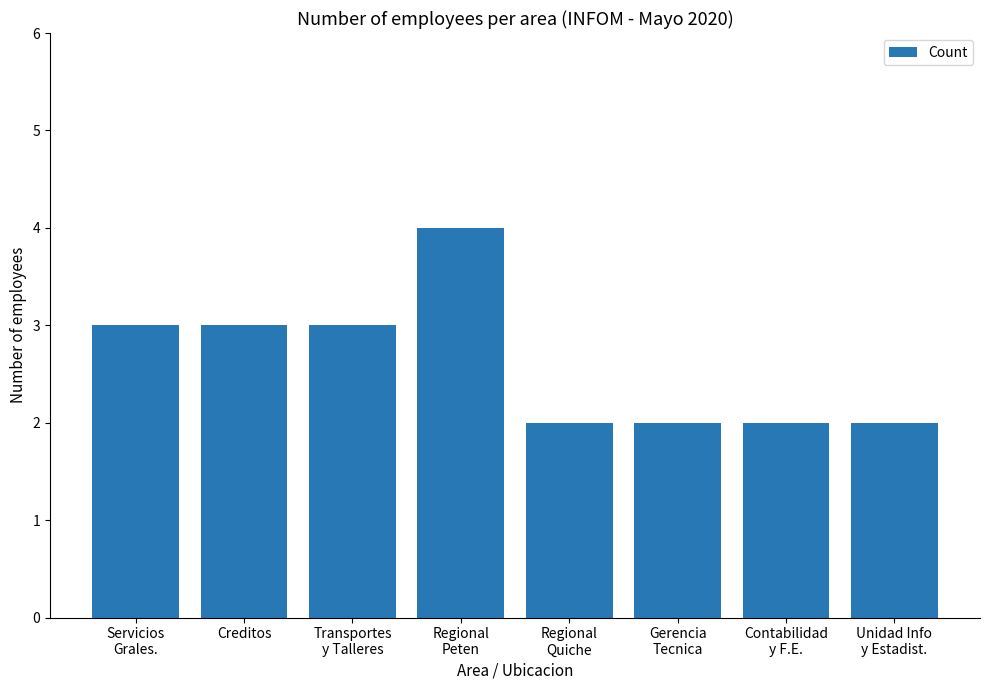

What is the greatest value displayed?

4